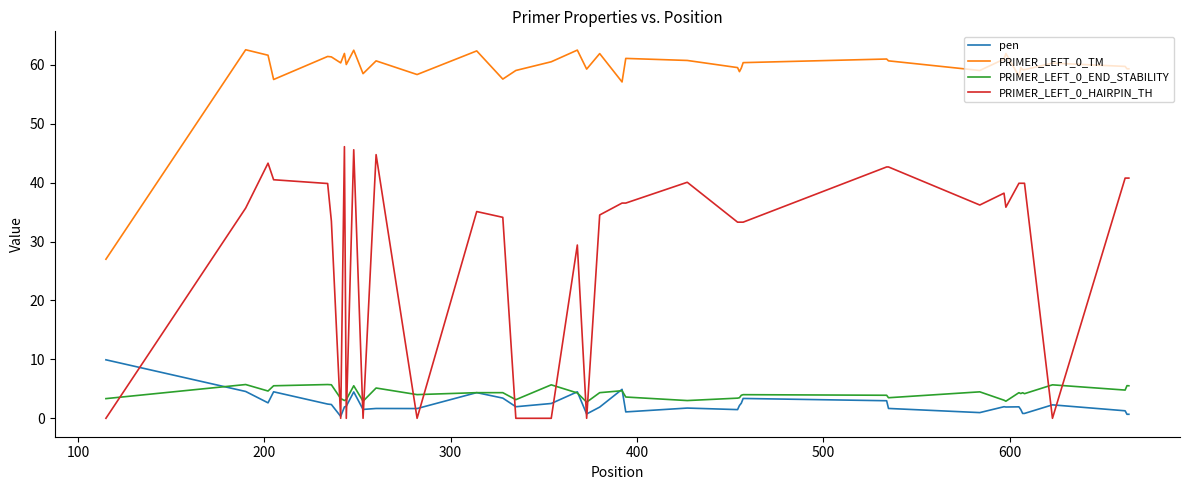

True or false: PRIMER_LEFT_0_TM and PRIMER_LEFT_0_END_STABILITY intersect in this chart.

False